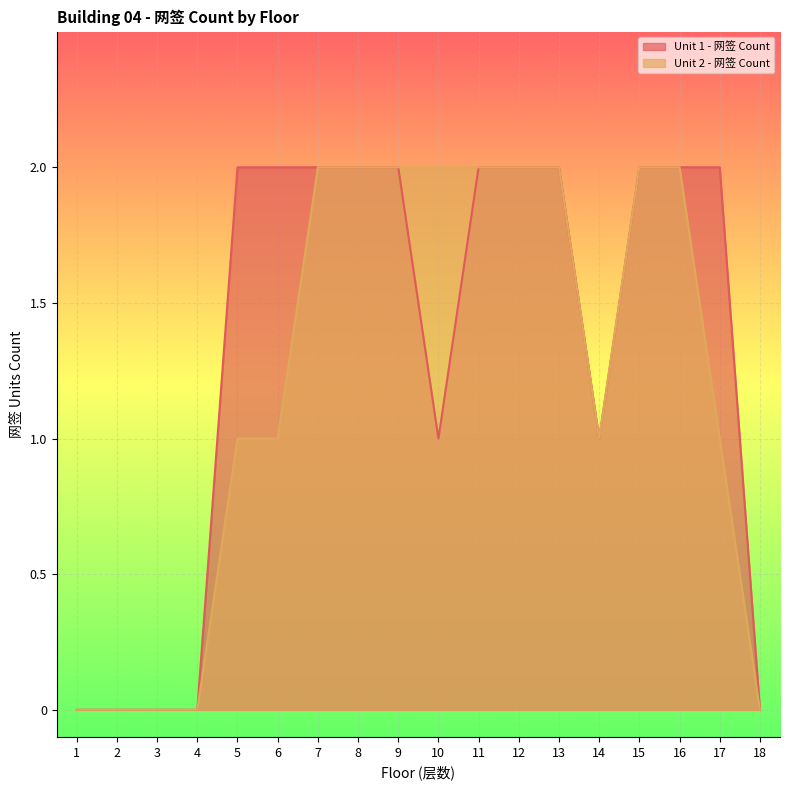

What is the sum of all Unit 2 - 网签 Count values?

22